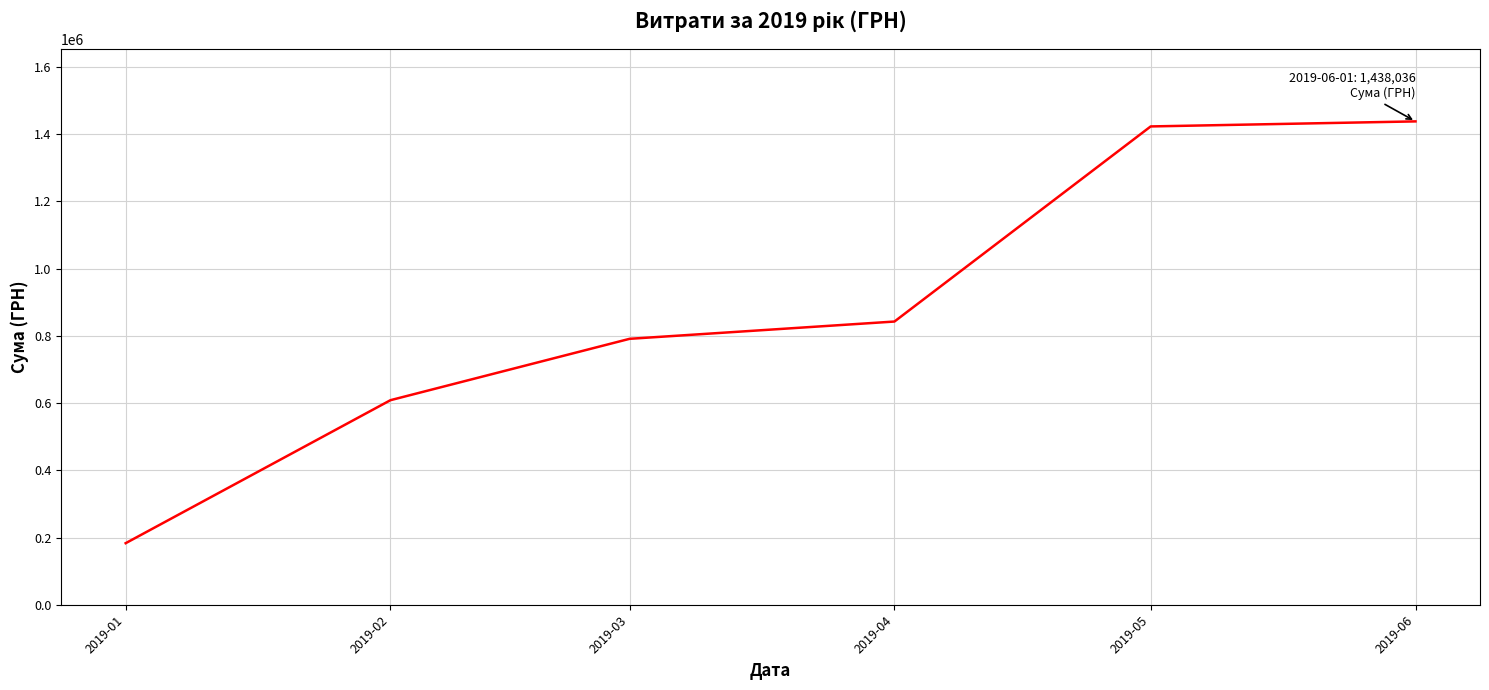

What is the difference between the second highest and minimum values?

1239715.0